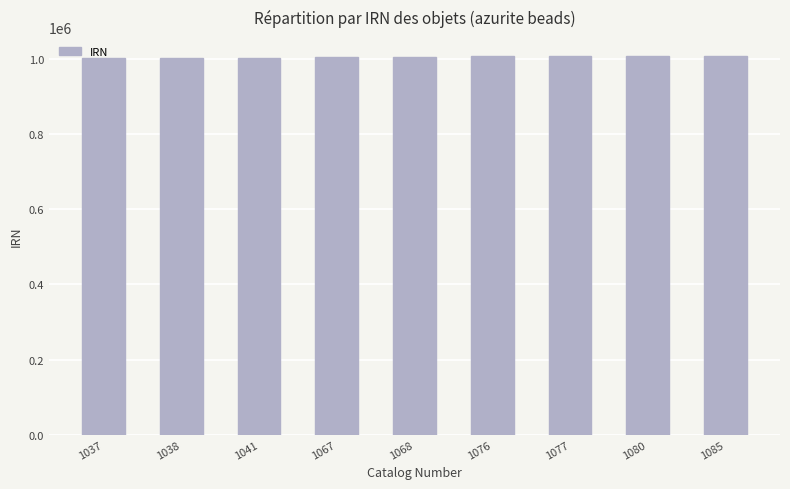

What is the greatest value displayed?

1008901